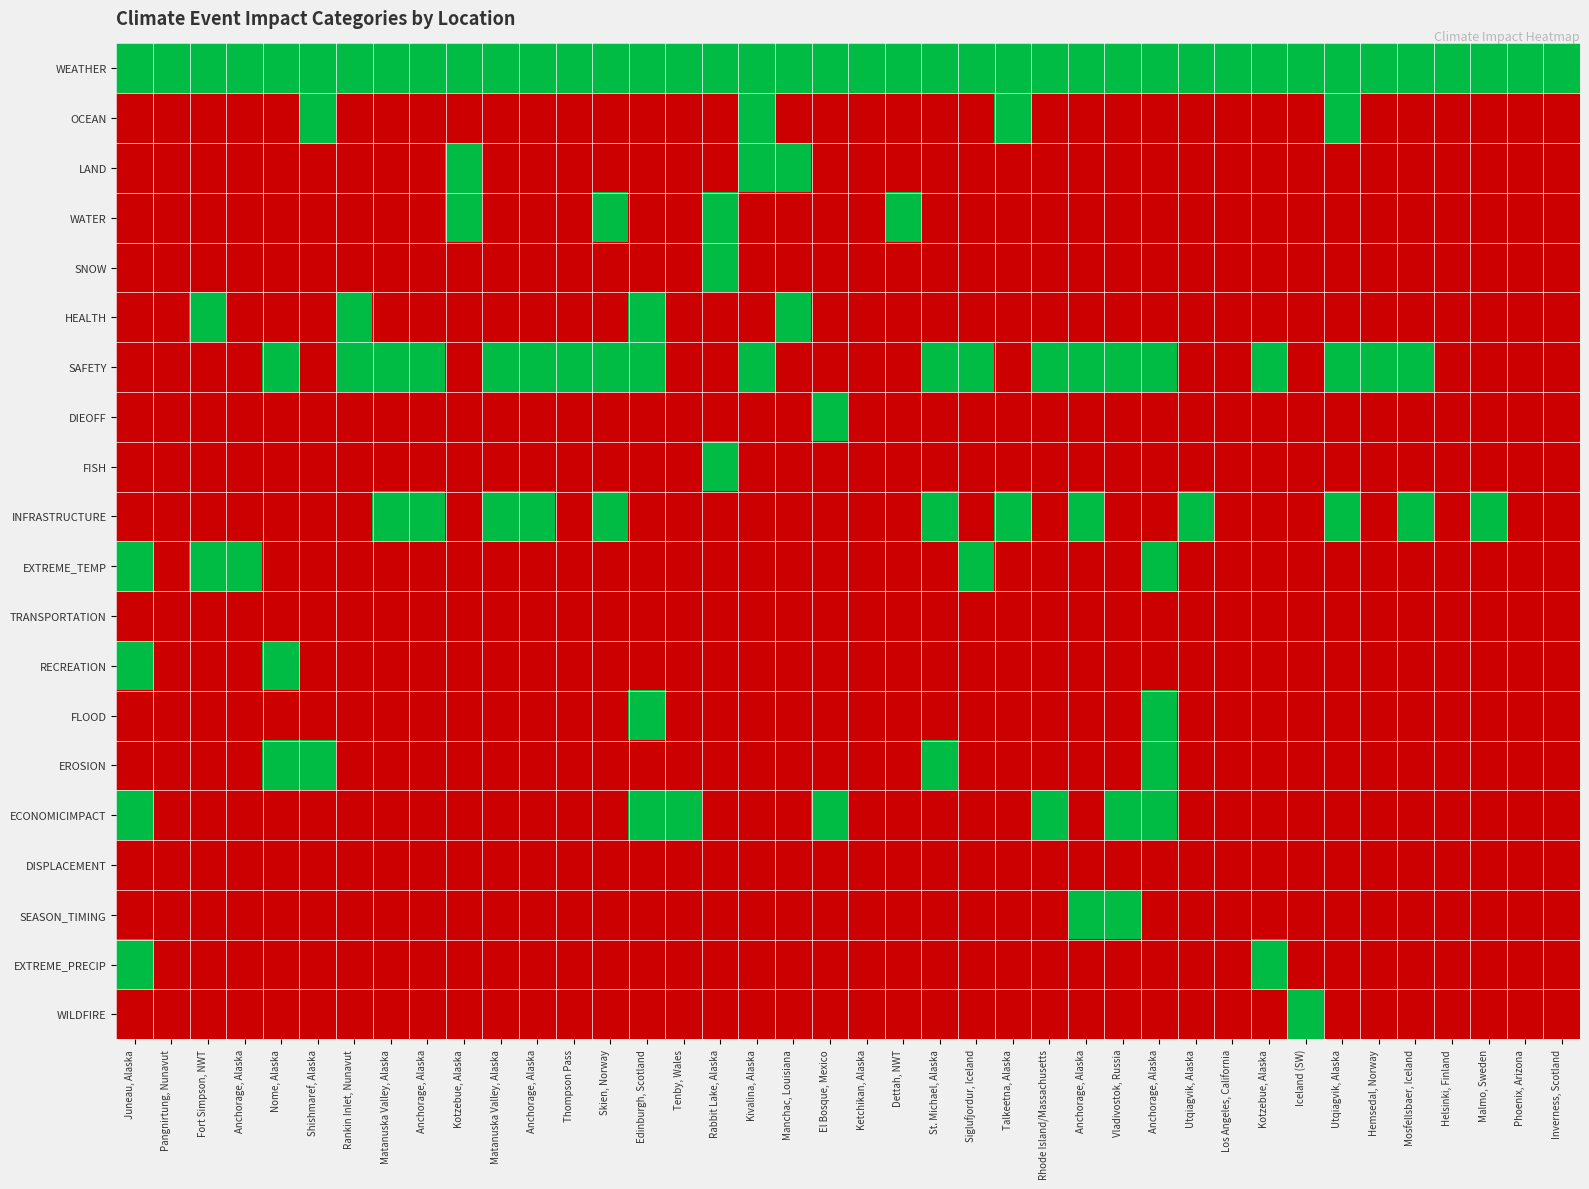

Count the number of categories in the chart.

40